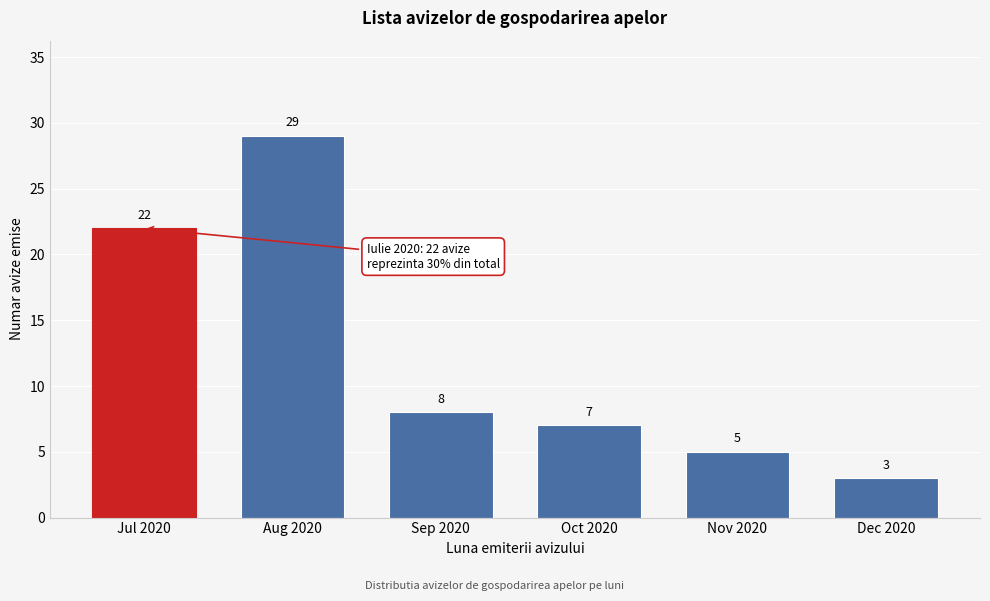

Reading right to left, extract all data points from this chart.

3	5	7	8	29	22